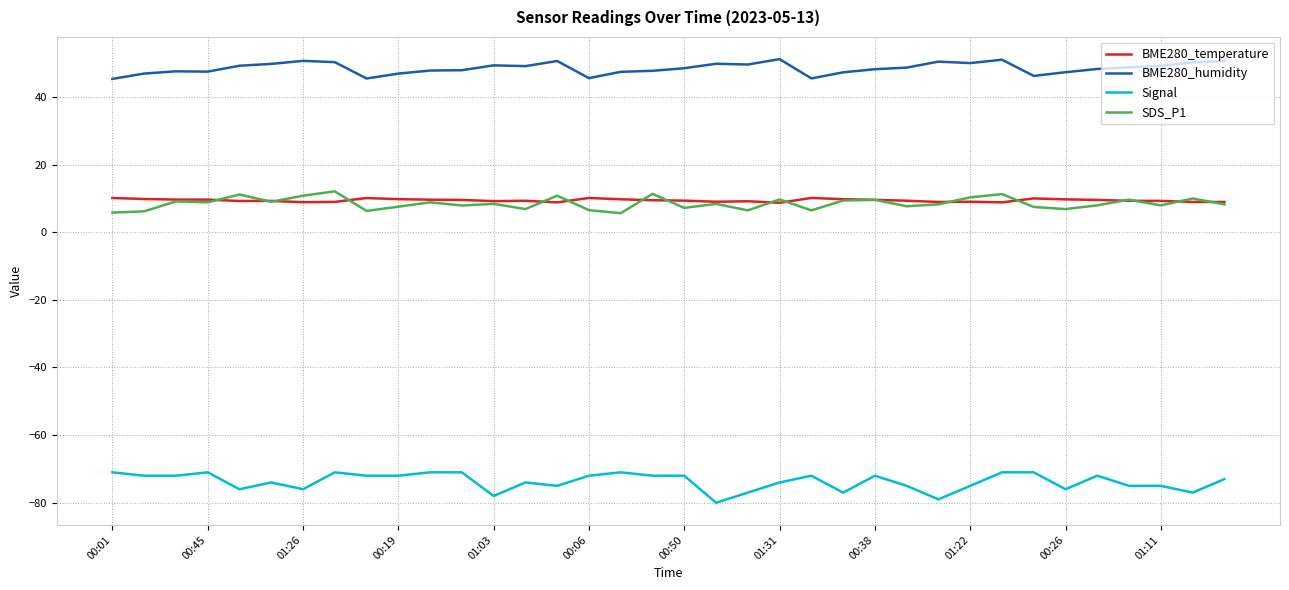

Which series has the largest total across all categories?

BME280_humidity